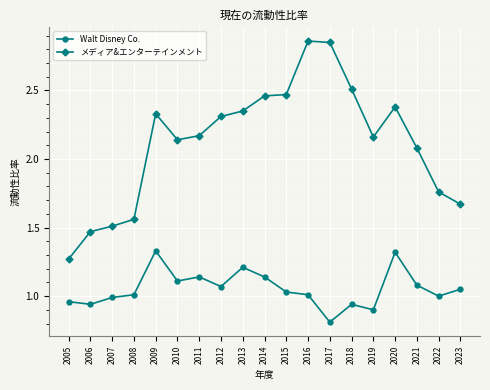

True or false: メディア&エンターテインメント and Walt Disney Co. intersect in this chart.

False